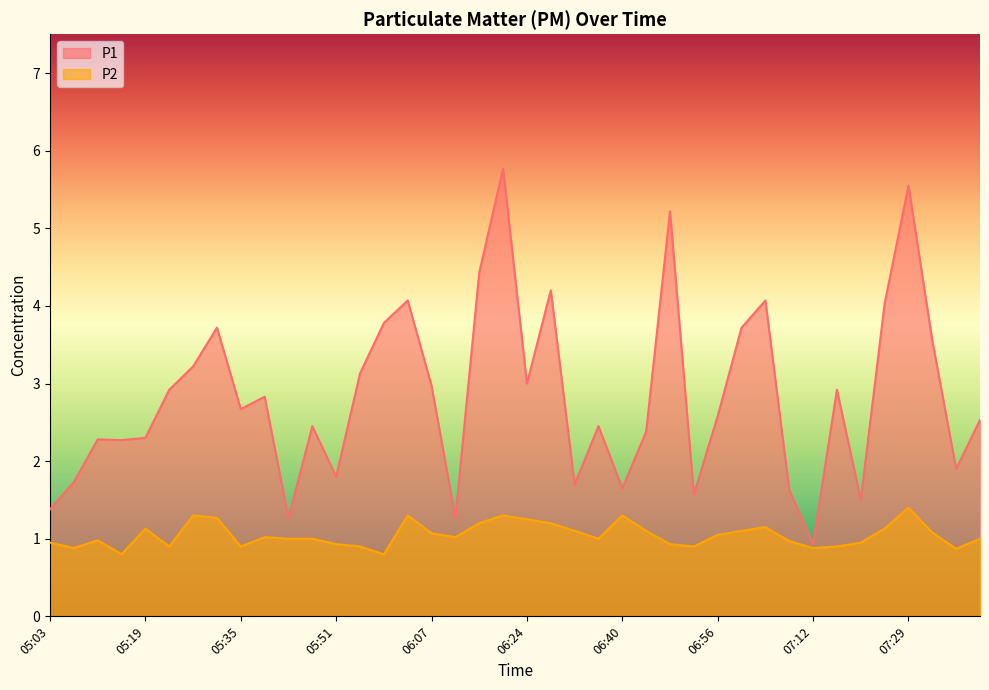

What are all the series names shown in the legend?

P1, P2